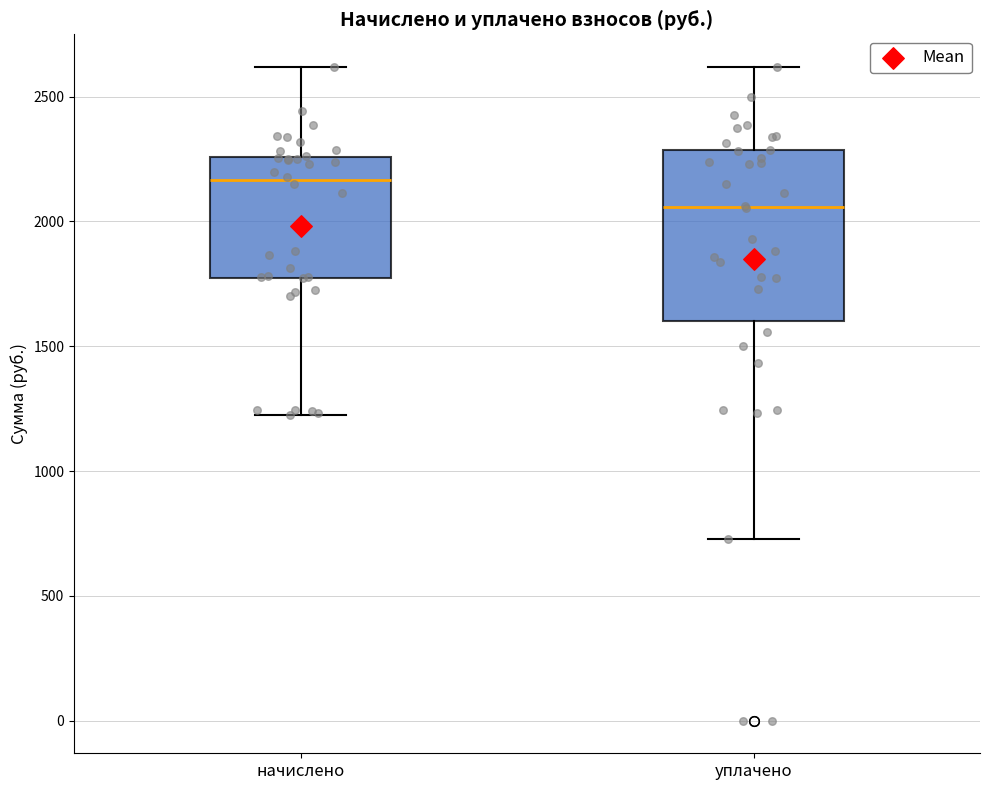

Reading left to right, transcribe this box plot: for each box, give where its median line is, the range the box spans, and where its two whiskers end, as read against the y-axis. The values are not printed on the chart, so give them approximately, as read against the axis.

начислено: median 2150, box 1800 to 2250, whiskers 1200 to 2600
уплачено: median 2050, box 1600 to 2300, whiskers 750 to 2600